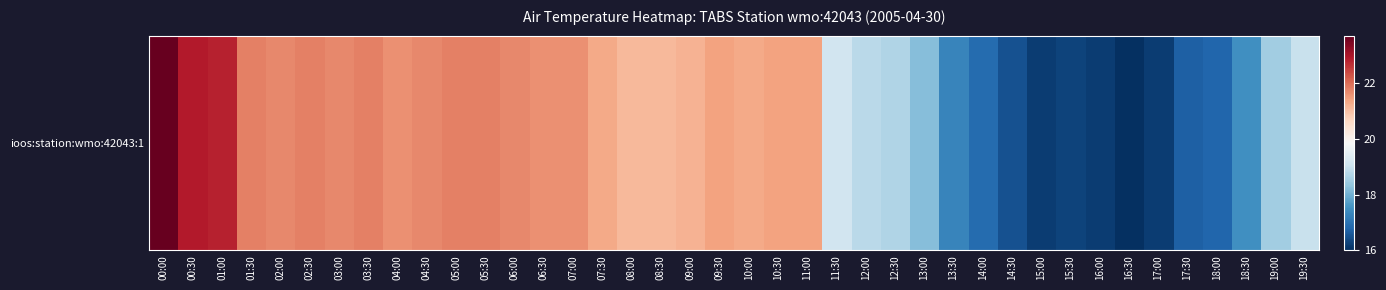

Is it true that the value at 13:00 is 18.2?

True